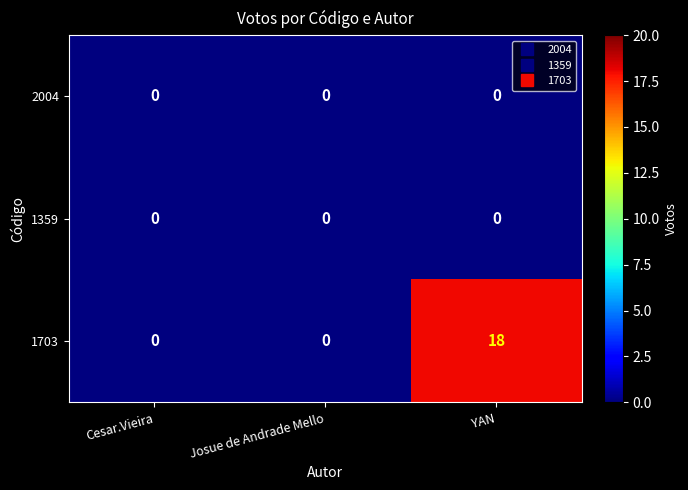

How many data points does each series have?

3